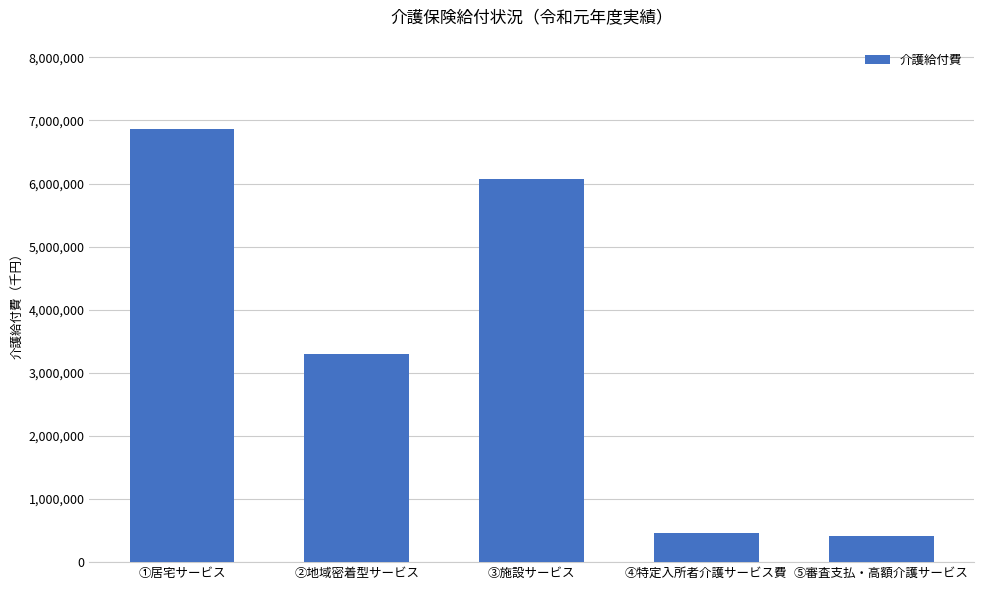

The value at ⑤審査支払・高額介護サービス is 411269. True or false?

True